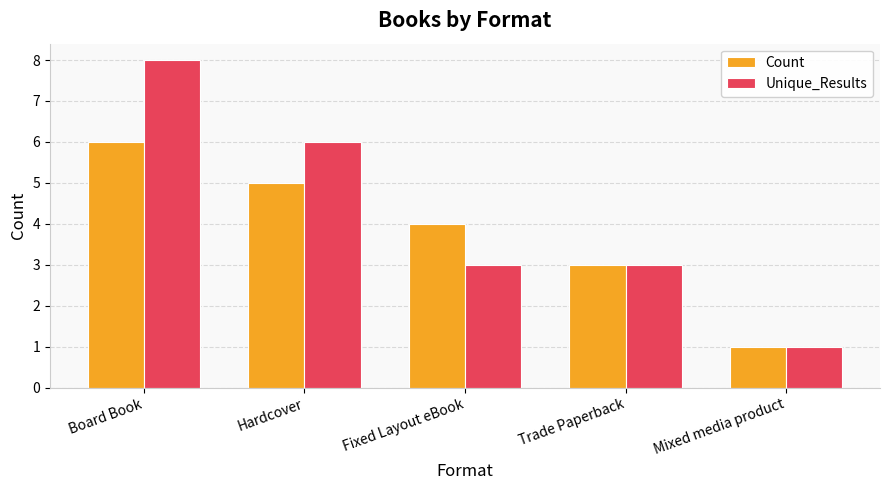

Between Board Book and Fixed Layout eBook, which series saw the biggest shift?

Unique_Results